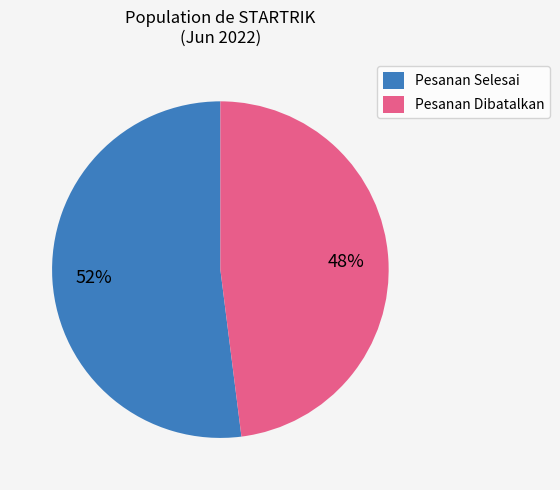

True or false: Pesanan Selesai accounts for 52% of the total.

True